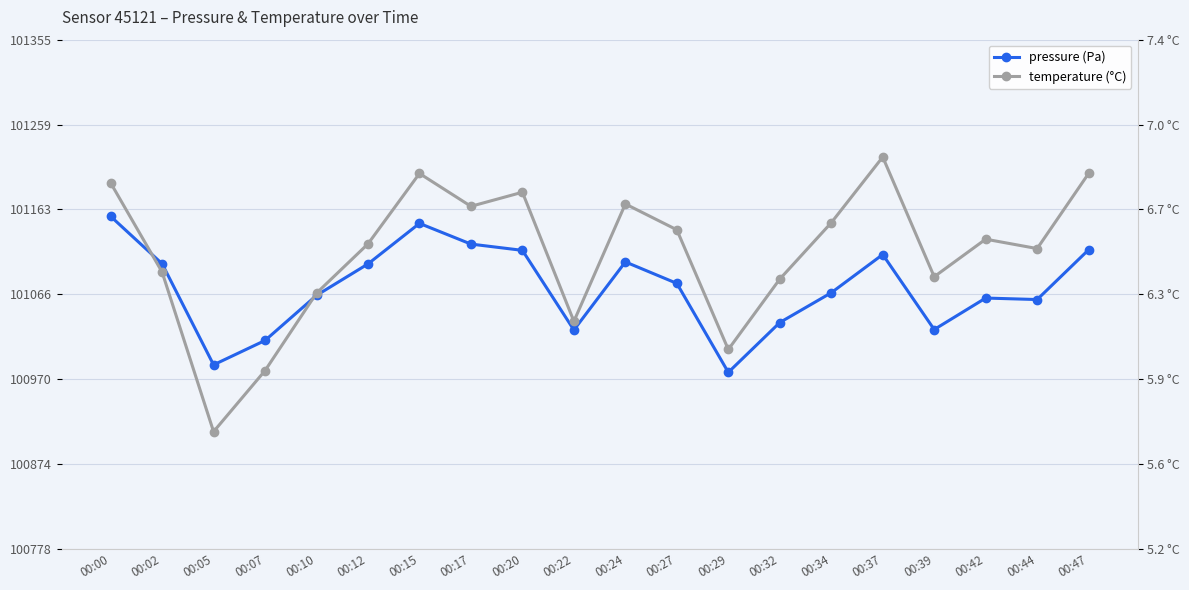

True or false: temperature and pressure cross at least once.

False